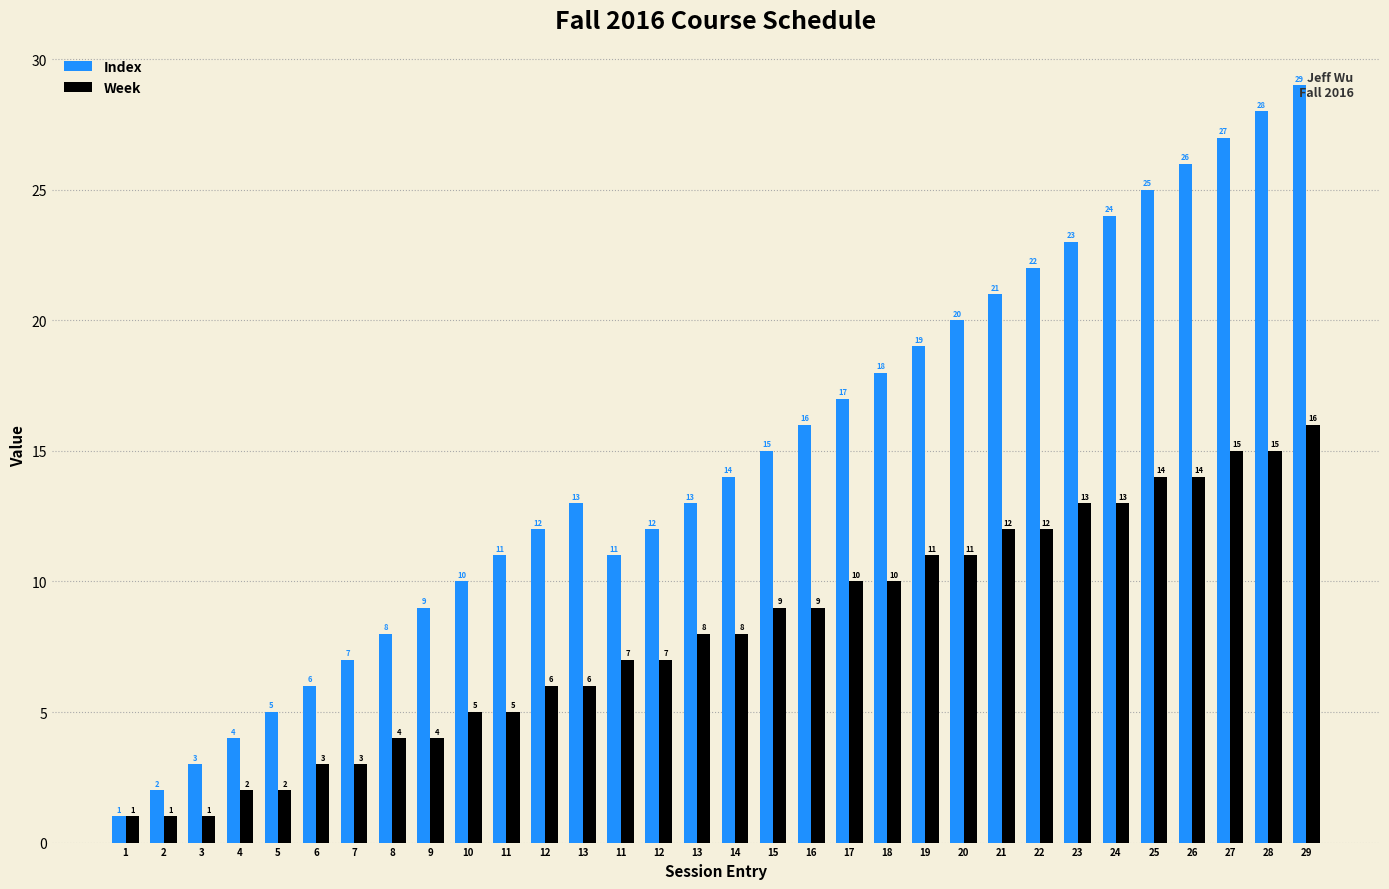

What is the maximum value for Week?

16